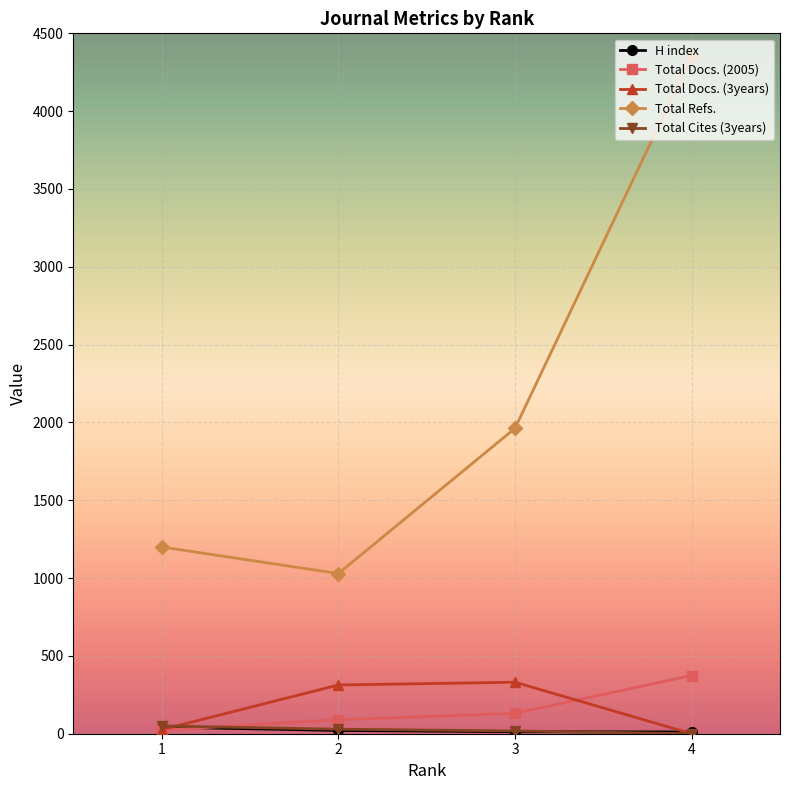

Which category has the lowest value in the Total Docs. (2005) series?

1